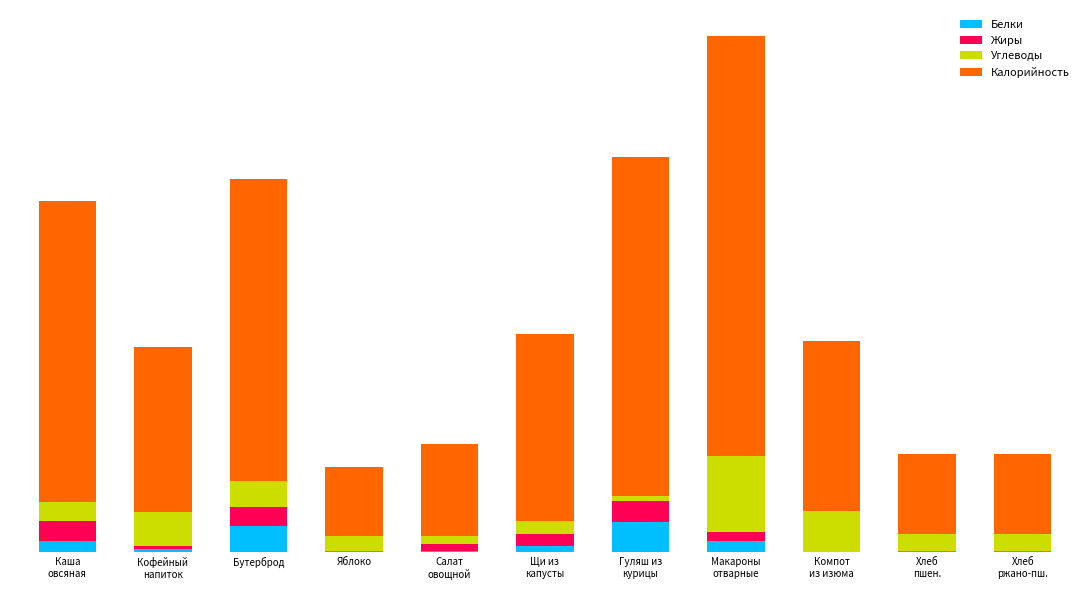

What is the sum of all Белки values?

58